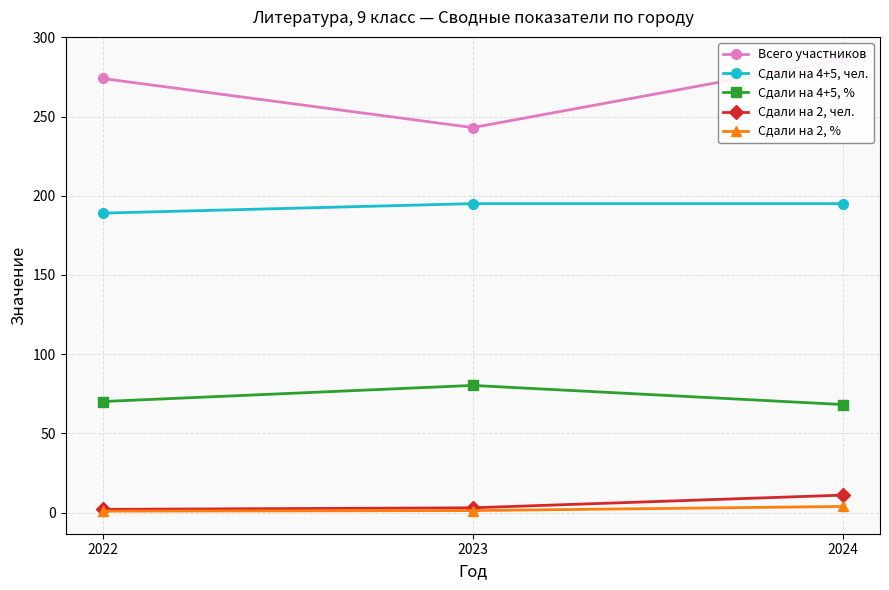

What is the spread (max minus min) of values at 2024?

282.1